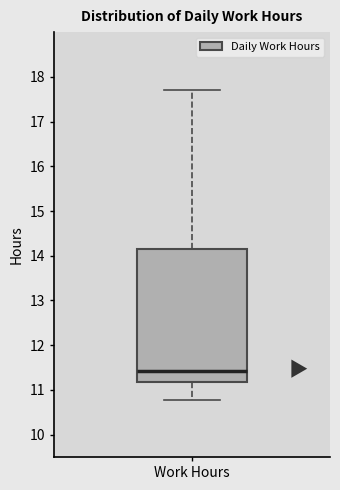

Where does the median line of the box for Work Hours sit on the y-axis? The values are not printed on the chart, so give them approximately, as read against the axis.

11.4